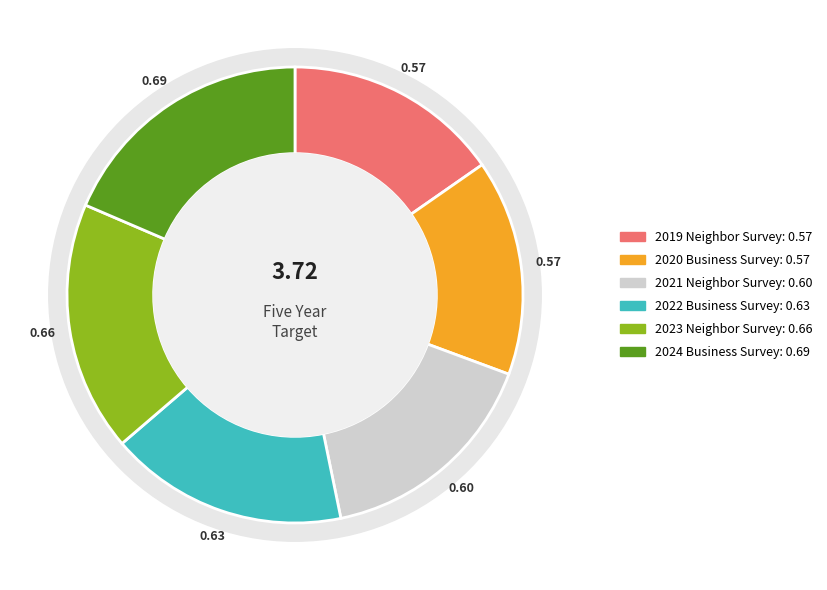

What percentage is the 2024 Business Survey slice, to the nearest percent?

19%